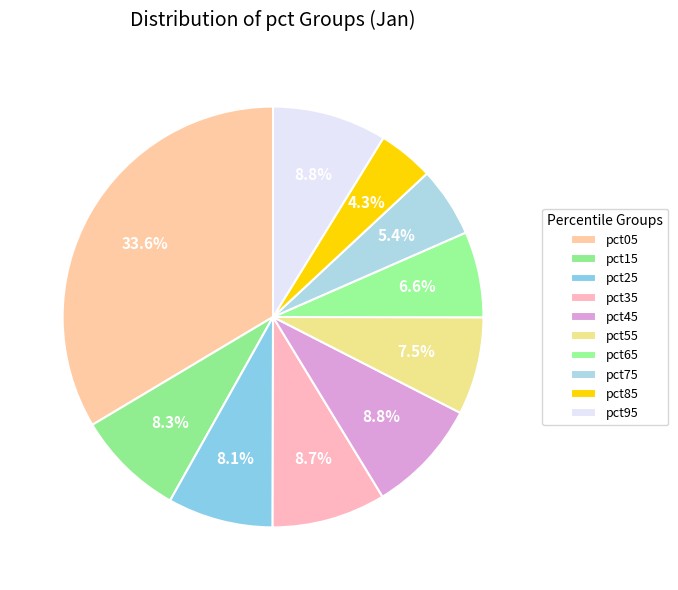

Count the number of slices in the pie.

10